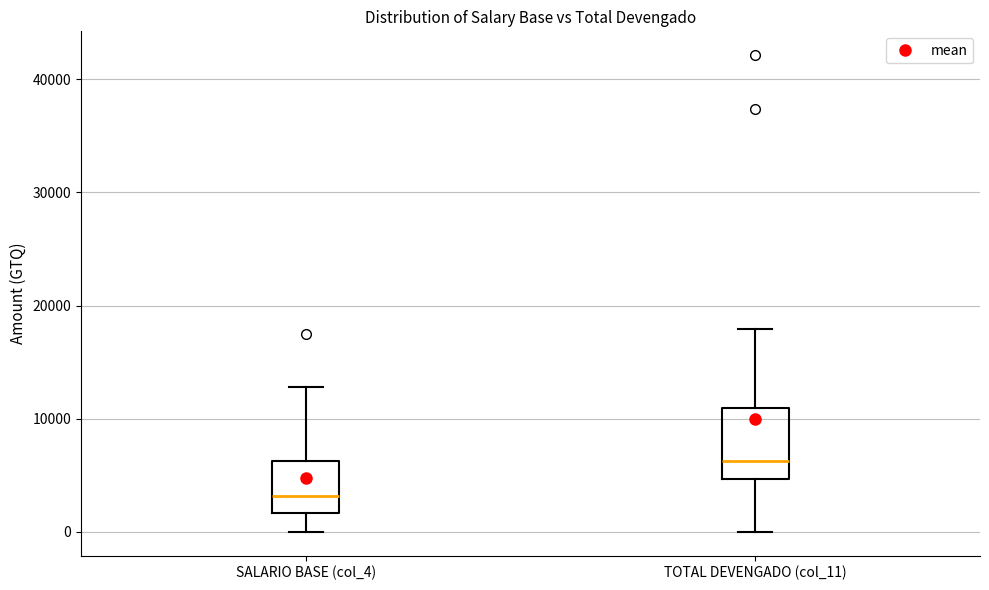

Where does the lower whisker of the box for TOTAL DEVENGADO (col_11) end on the y-axis? The values are not printed on the chart, so give them approximately, as read against the axis.

0